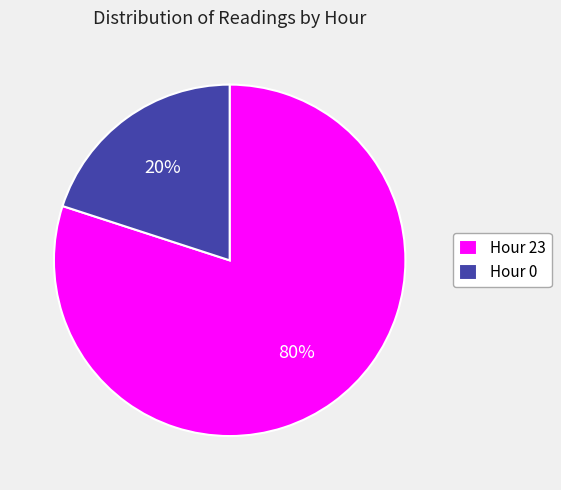

To the nearest percent, what portion does Hour 23 represent?

80%